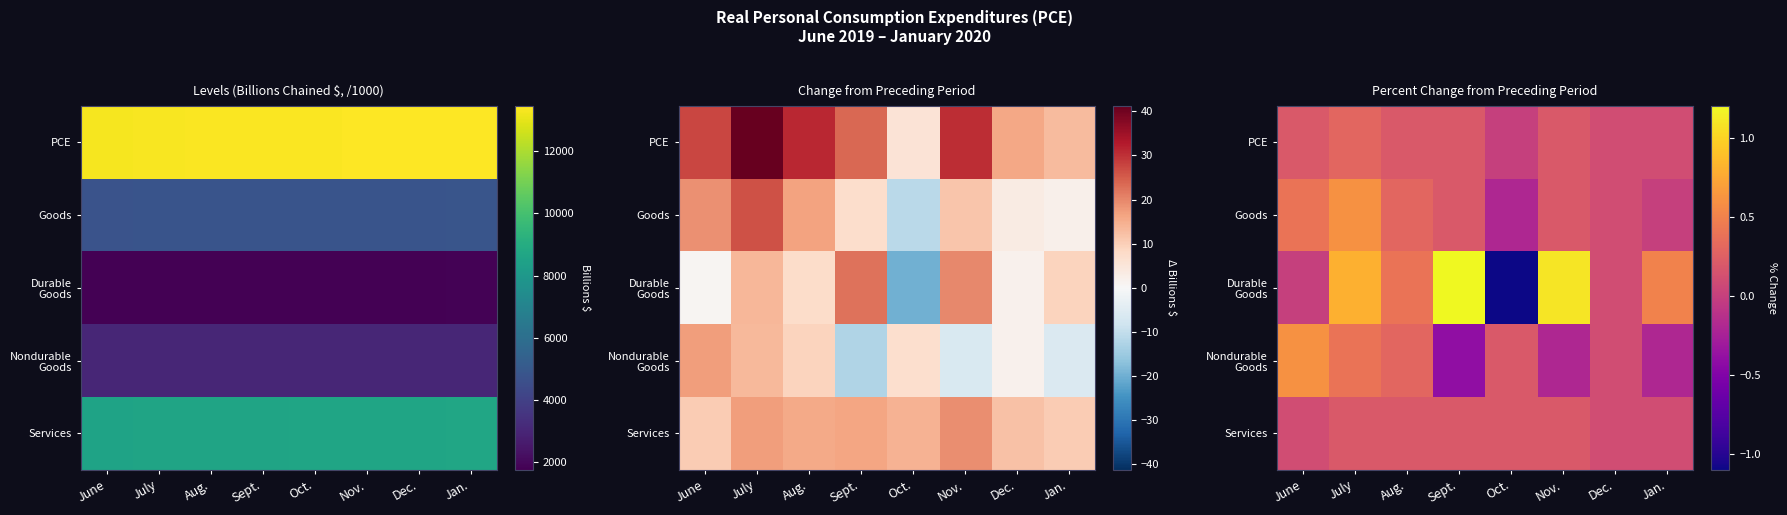

What is the total value across all series at Oct.?

-0.9